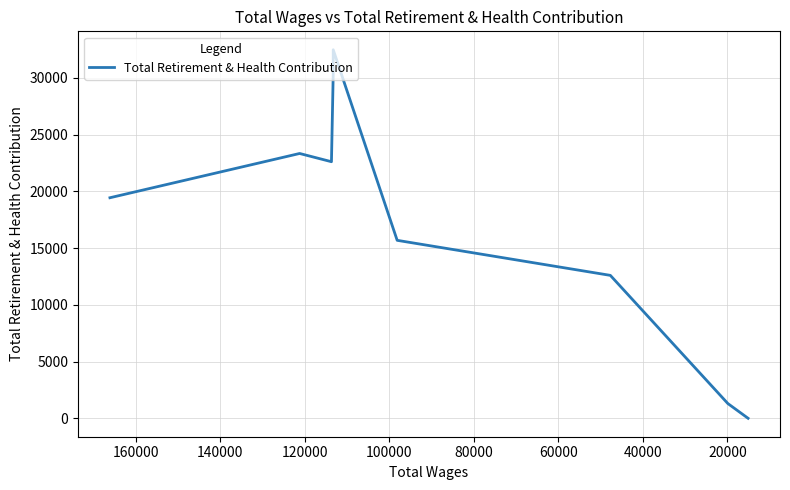

Reading left to right, what are all the values shown in this chart?

19434	23334	22609	30383	32474	15682	12594	1301	0